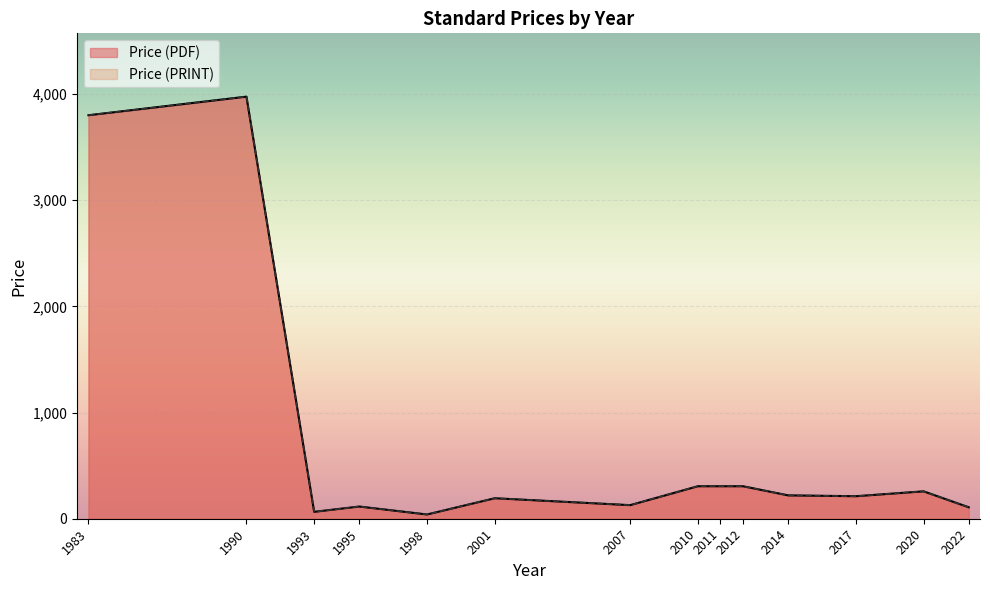

The Price (PRINT) series shows 108.0 at 2022. True or false?

True